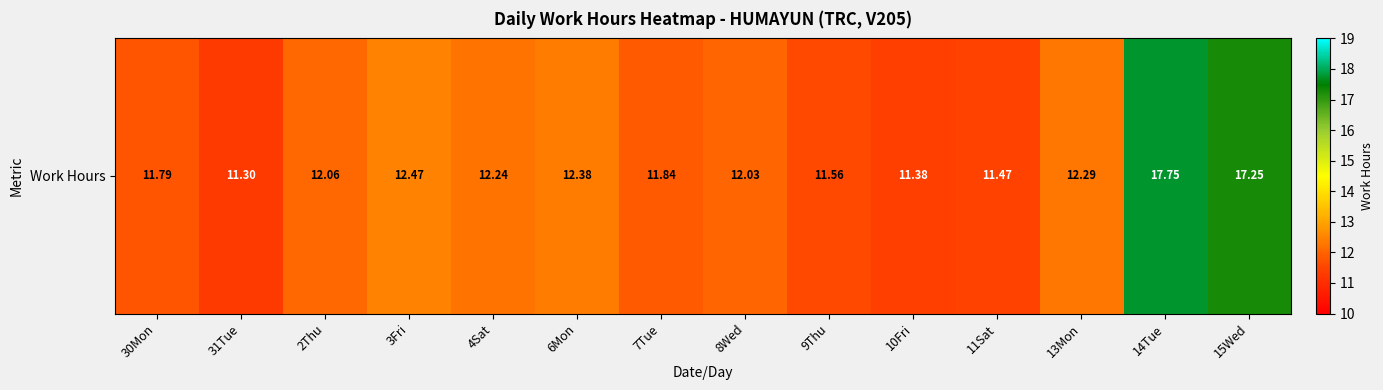

What is the difference between the maximum and minimum values?

6.4